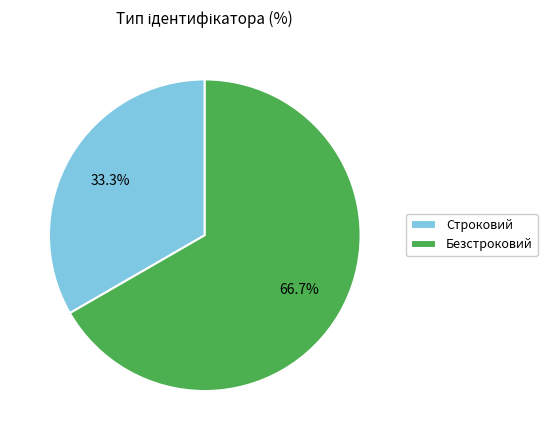

Is Строковий the majority of the pie?

No